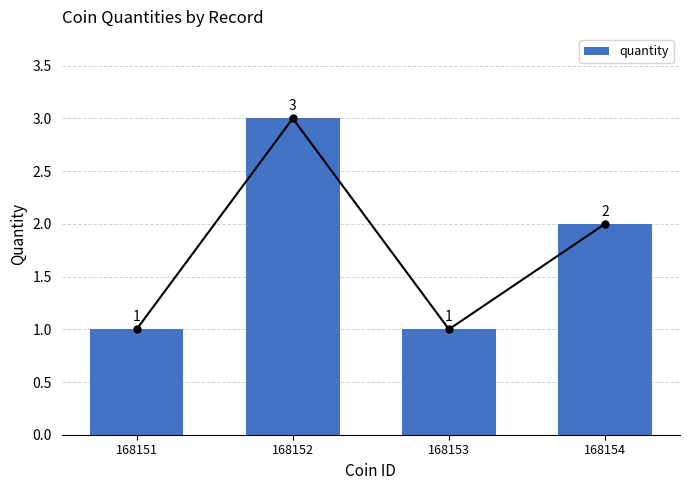

What is the difference between the values at 168154 and 168153?

1